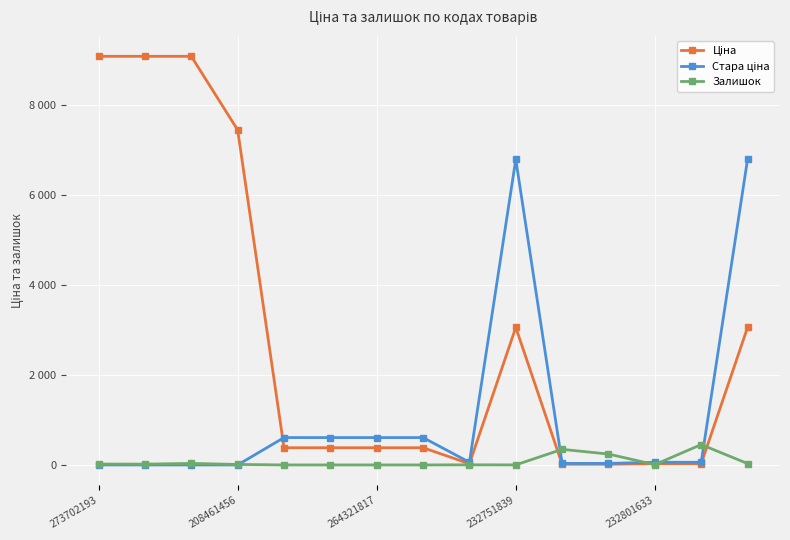

Is this an area chart (filled region under the line)?

No